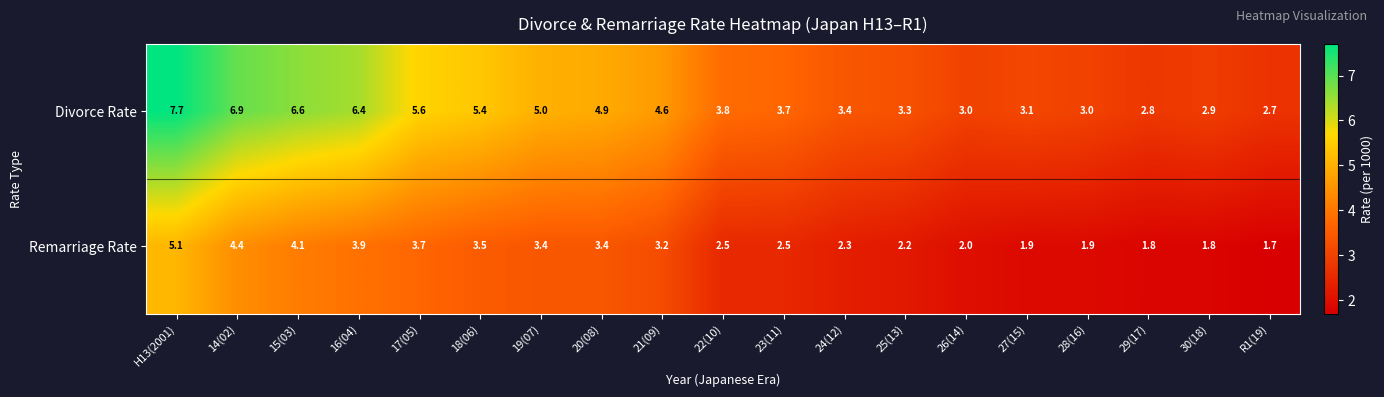

Rank the series at 19(07) from highest to lowest value.

Divorce Rate, Remarriage Rate